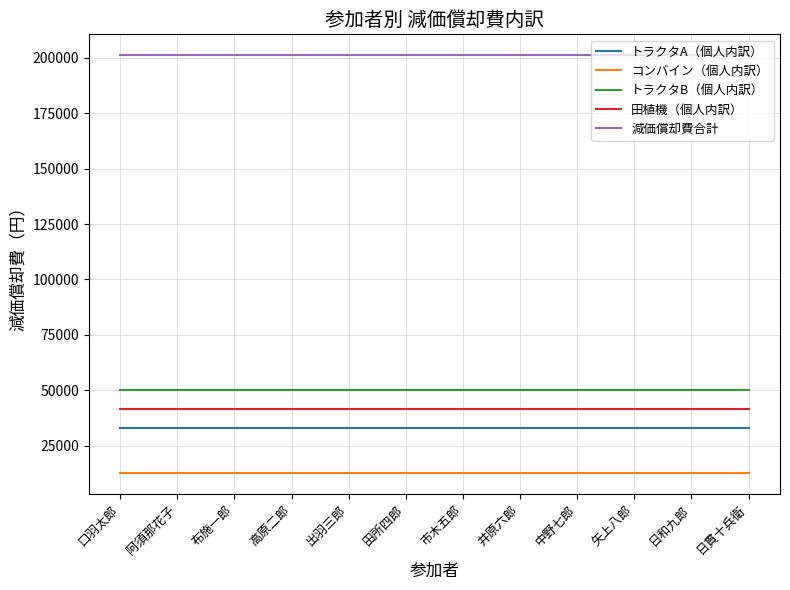

What are all the series names shown in the legend?

トラクタA（個人内訳）, コンバイン（個人内訳）, トラクタB（個人内訳）, 田植機（個人内訳）, 減価償却費合計